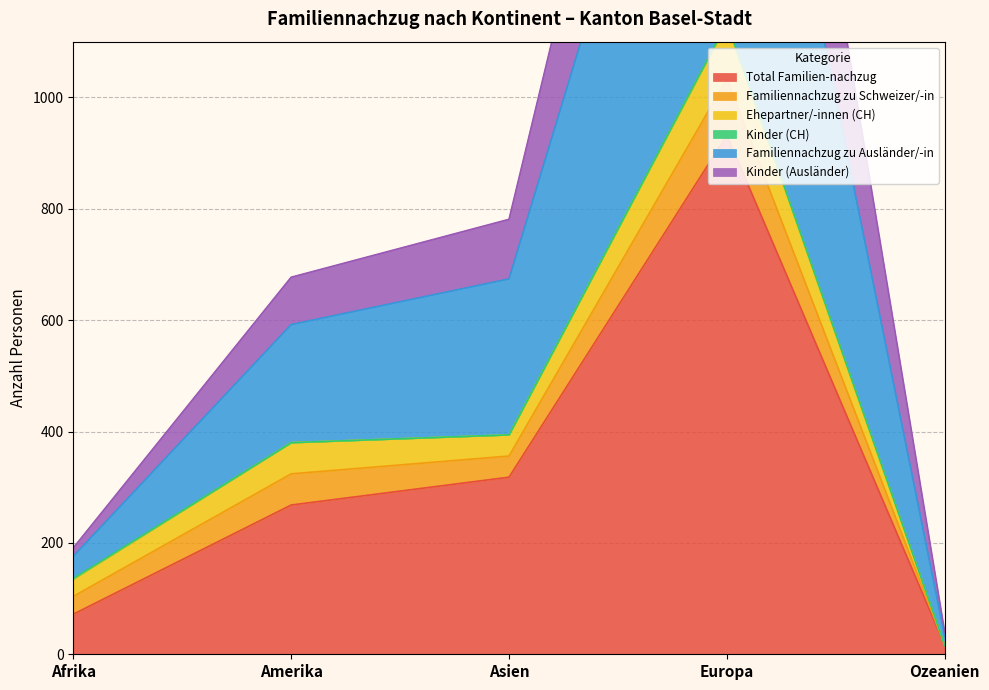

What is the maximum value shown in the chart?

2404